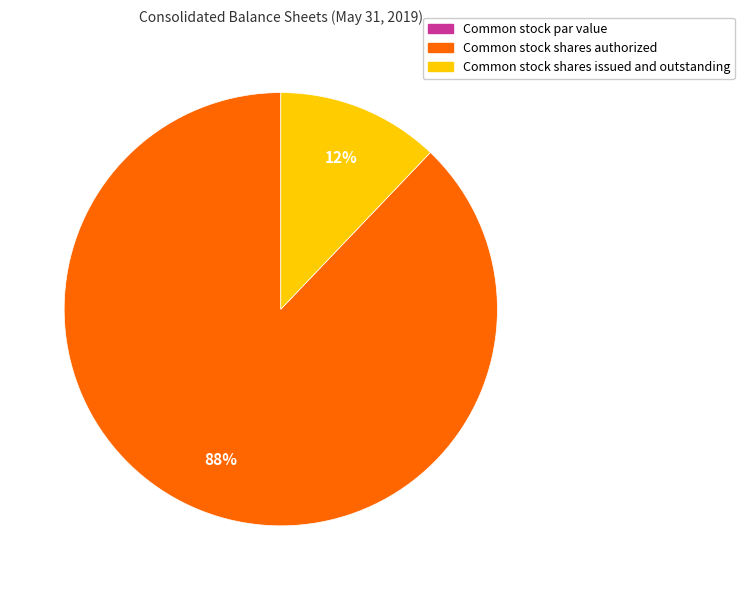

Which slice represents more than half of the pie?

Common stock shares authorized